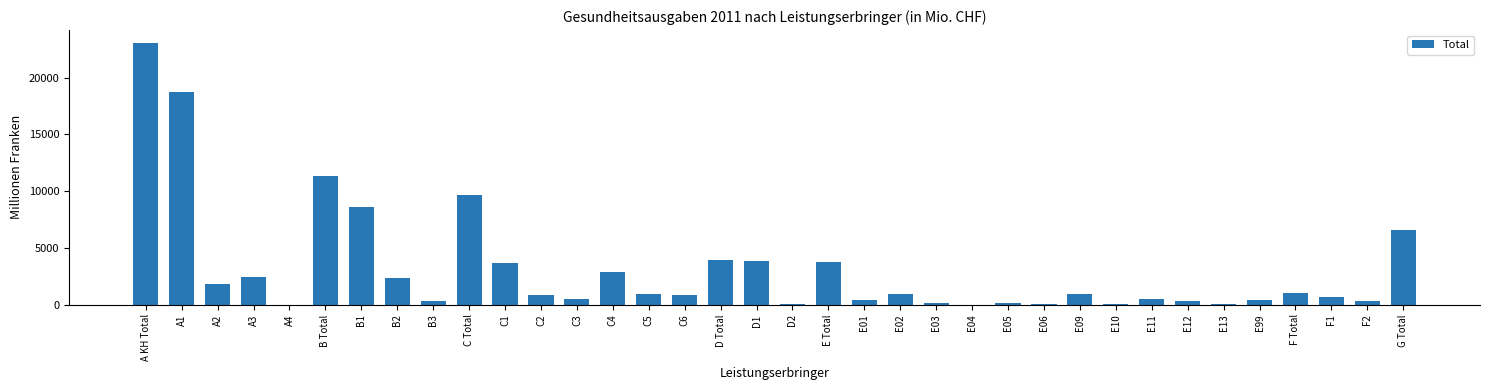

What is the change in value from A3 to C Total?

+7223.6